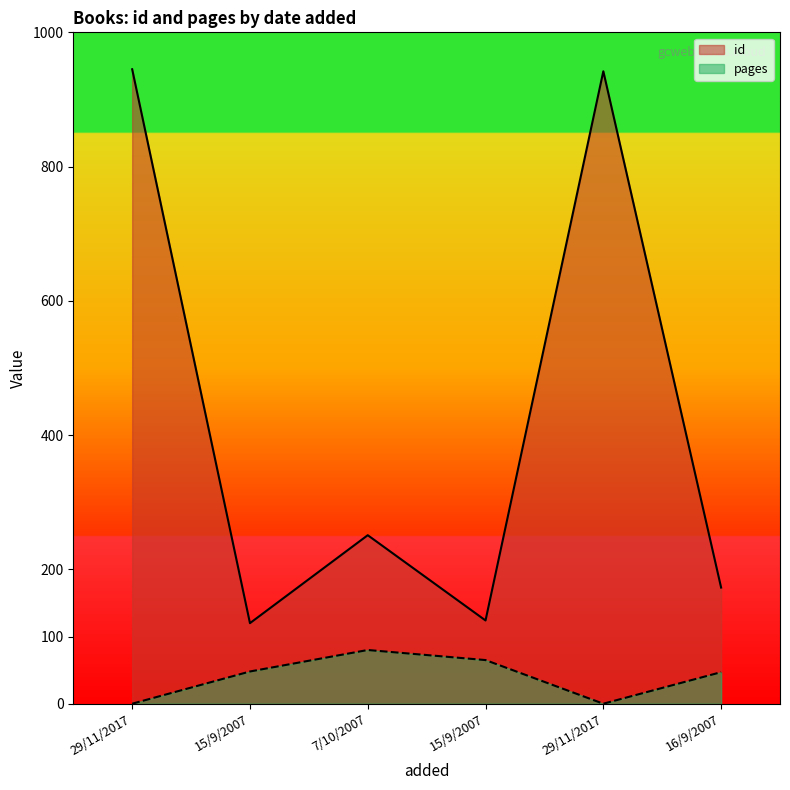

What are all the series names shown in the legend?

id, pages